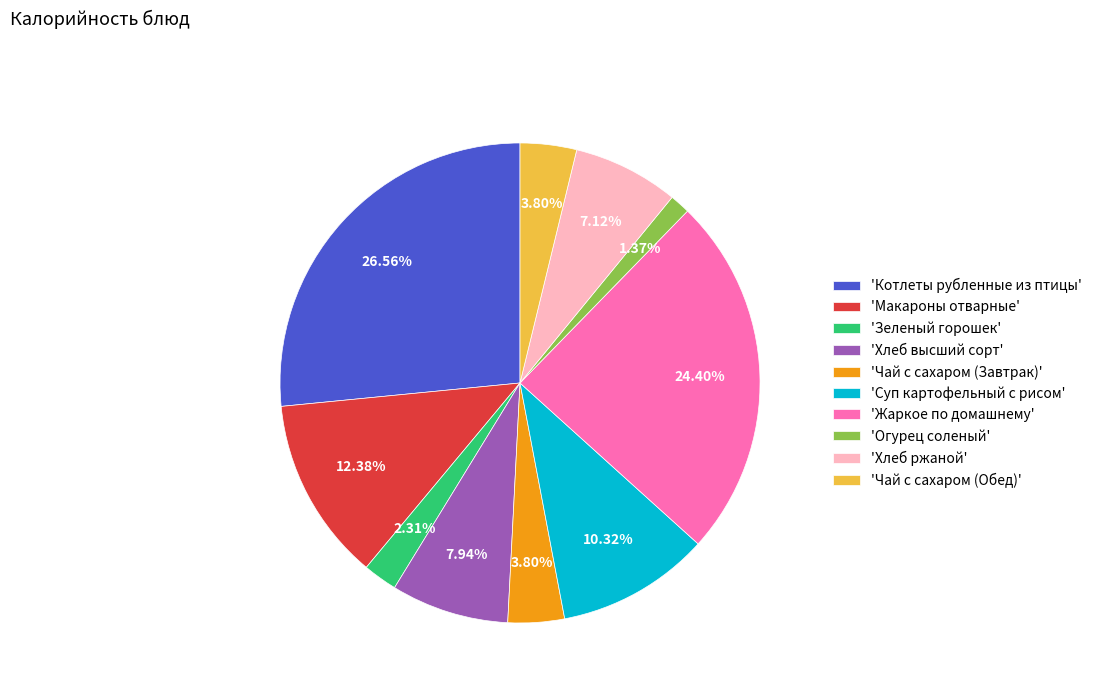

Count the number of slices in the pie.

10